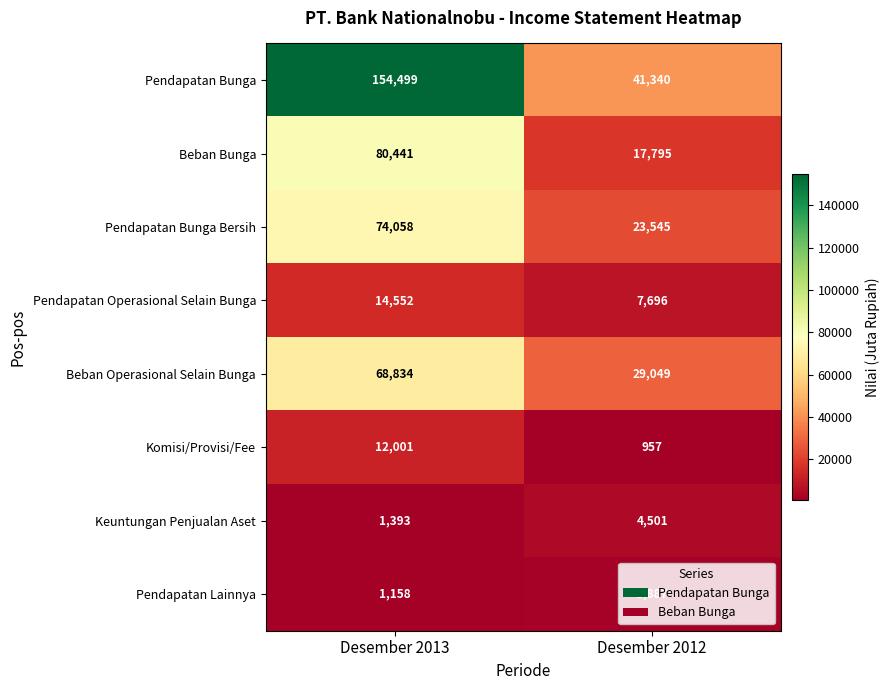

What is the approximate value of Beban Bunga at Desember 2013?

80441